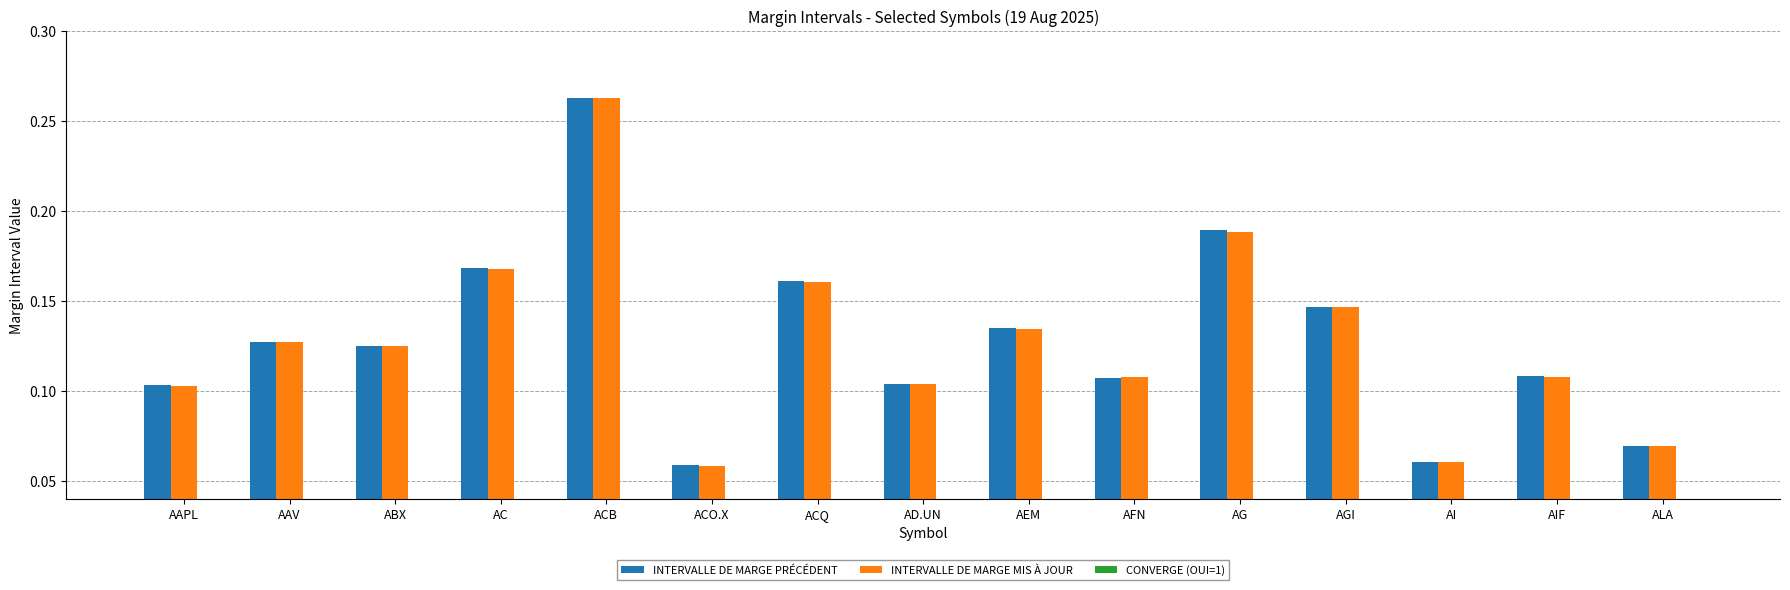

Which label corresponds to the largest value in the chart?

ACB